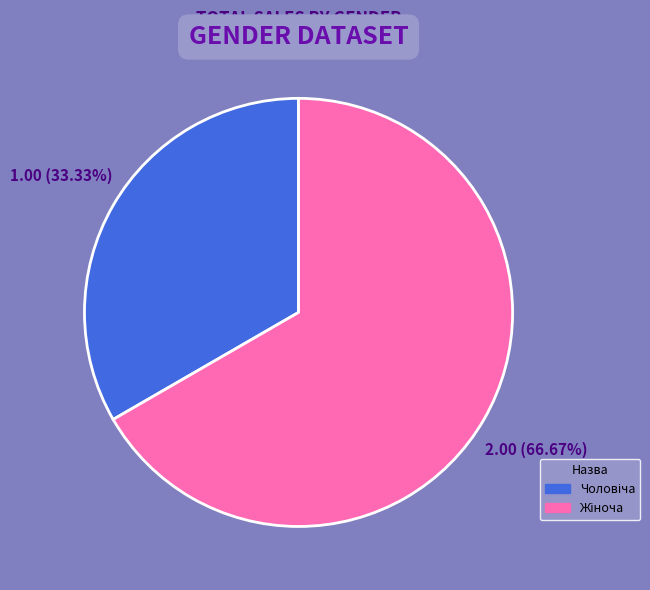

Is there a majority slice in this chart?

Yes